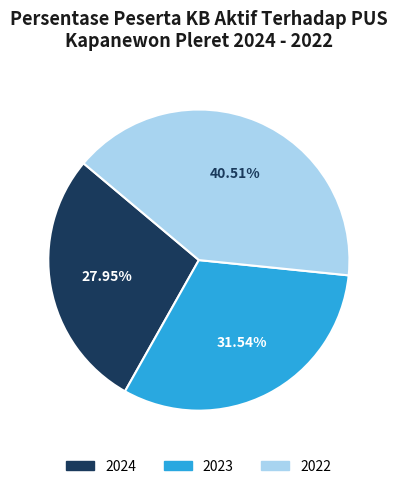

What is the smallest slice in the pie chart?

2024